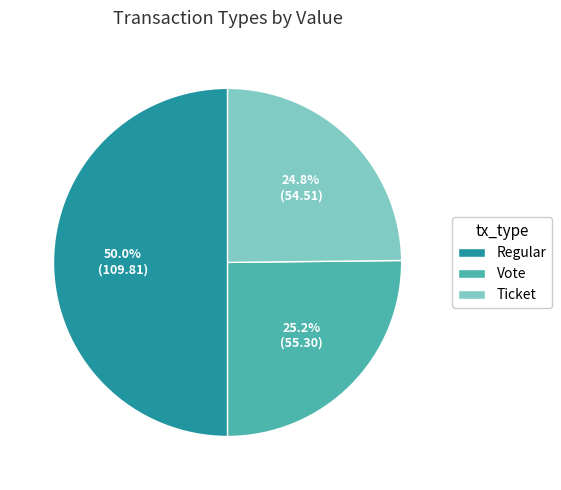

To the nearest percent, what is the combined percentage of Regular and Ticket?

75%